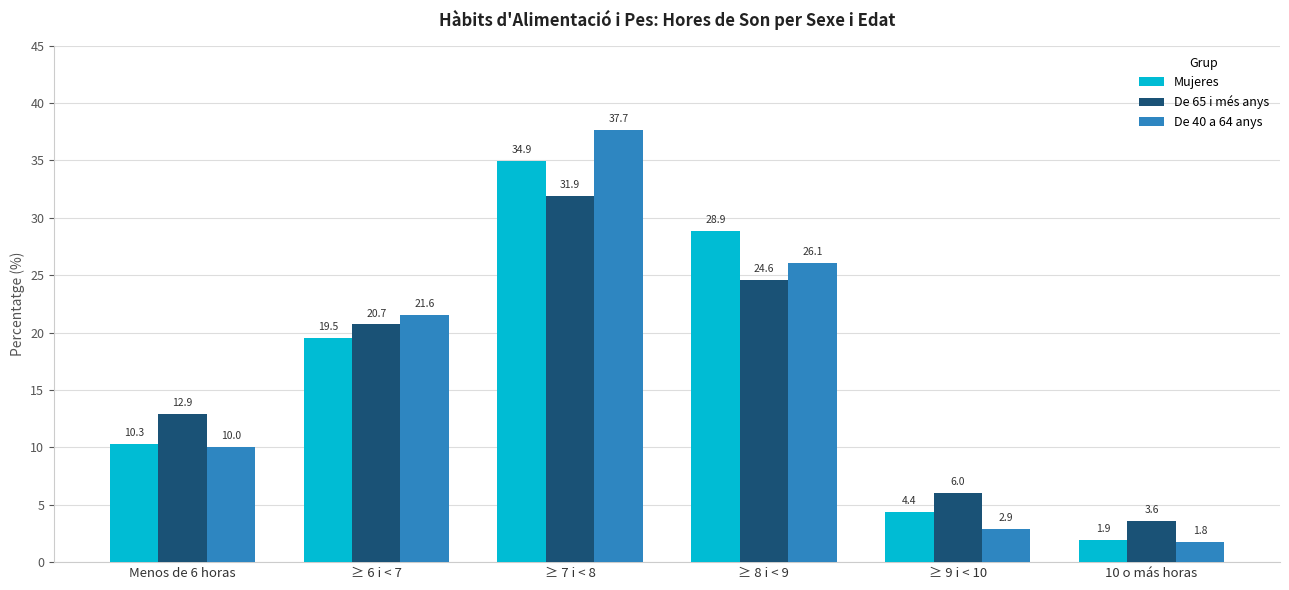

Reading left to right, list all the values displayed in this chart.

Mujeres: Menos de 6 horas=10.3	≥ 6 i < 7=19.5	≥ 7 i < 8=34.9	≥ 8 i < 9=28.9	≥ 9 i < 10=4.4	10 o más horas=1.9
De 65 i més anys: Menos de 6 horas=12.9	≥ 6 i < 7=20.7	≥ 7 i < 8=31.9	≥ 8 i < 9=24.6	≥ 9 i < 10=6.0	10 o más horas=3.6
De 40 a 64 anys: Menos de 6 horas=10.0	≥ 6 i < 7=21.6	≥ 7 i < 8=37.7	≥ 8 i < 9=26.1	≥ 9 i < 10=2.9	10 o más horas=1.8